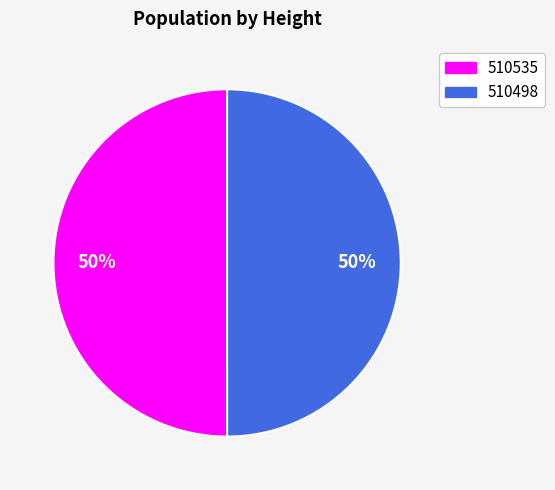

Combined, do 510498 and 510535 account for over 50%?

Yes